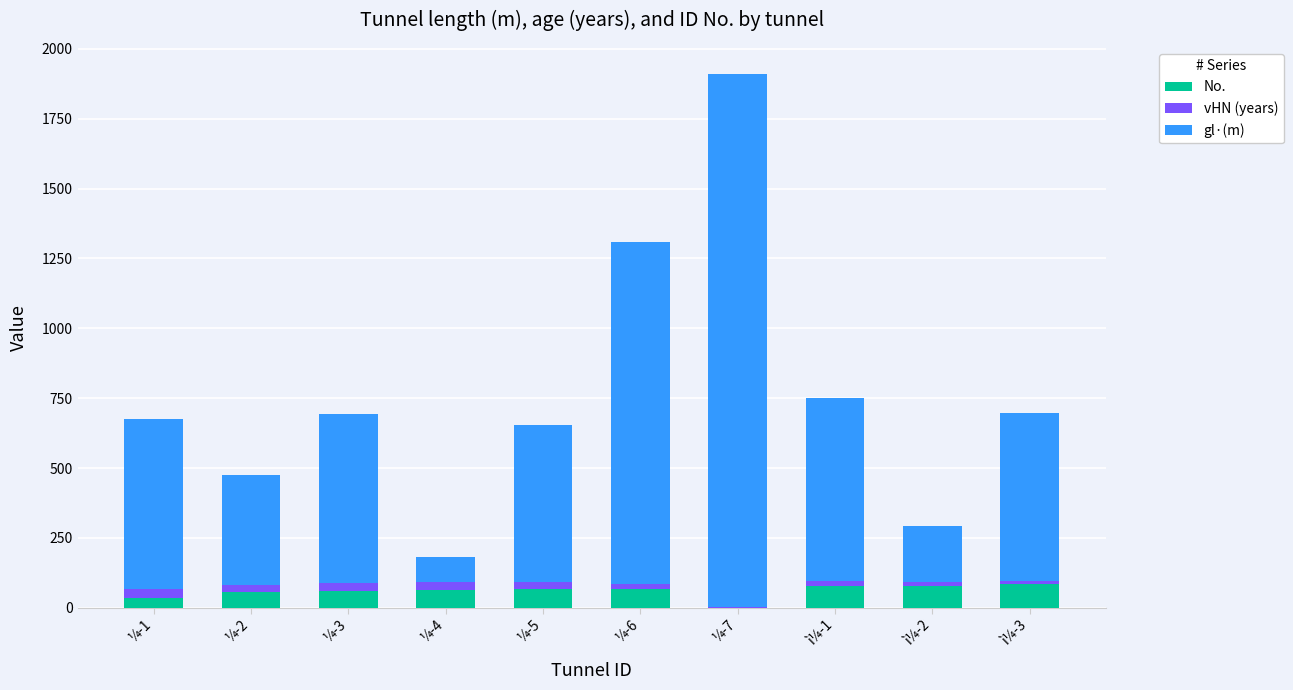

At which category is the sum across all series the highest?

¼-7